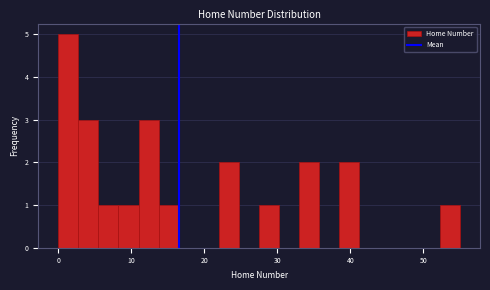

Around what value on the x-axis is the tallest bar? Give the approximate position of its centre, as read against the axis.

1